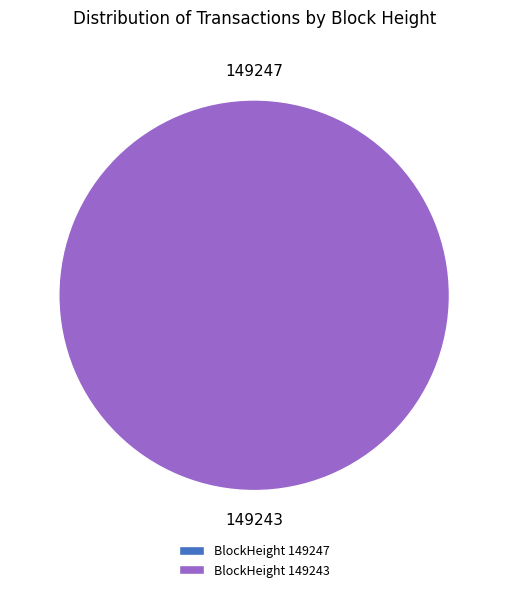

How many slices are in this pie chart?

2